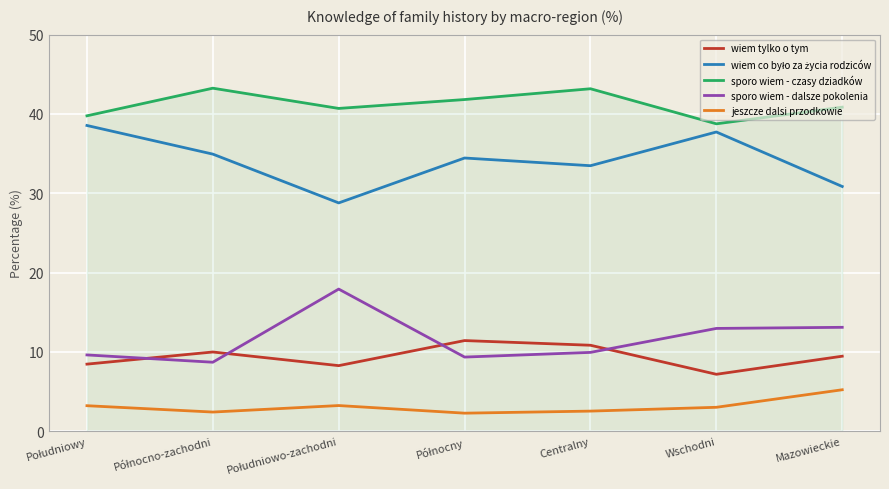

What is the difference between the maximum and second lowest values in the sporo wiem - czasy dziadków series?

3.5